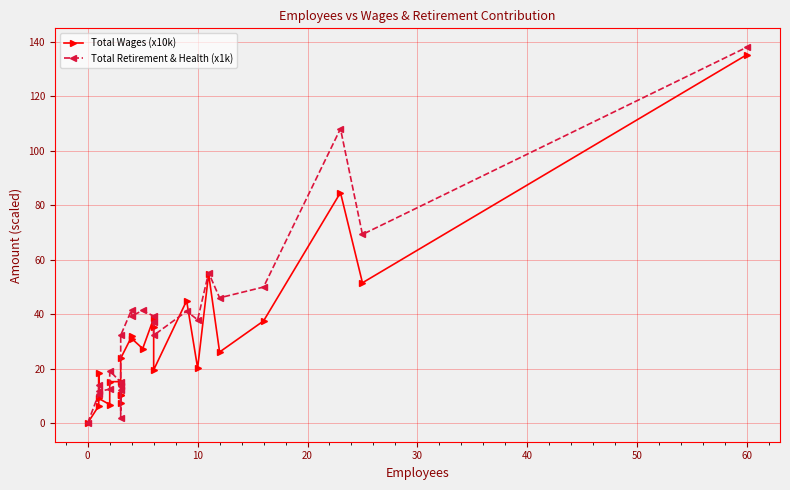

The value of Total Wages (x10k) at 14 is 24.5. True or false?

False